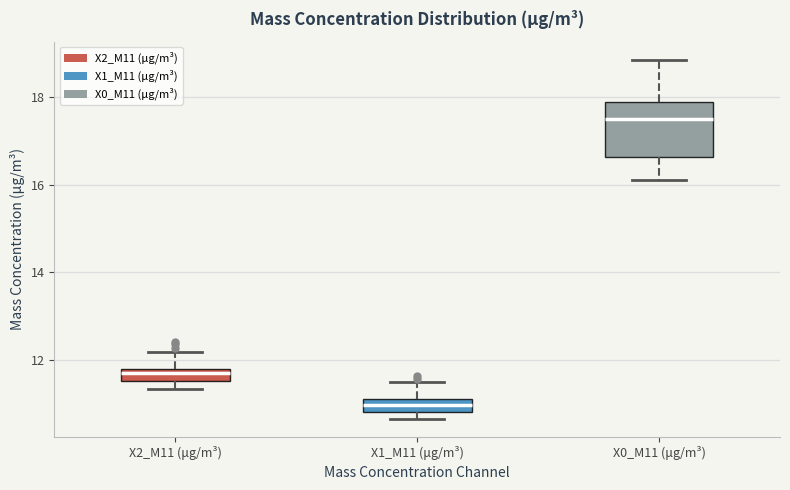

Where is the upper edge of the box for X1_M11 (μg/m³) on the y-axis? The values are not printed on the chart, so give them approximately, as read against the axis.

11.2